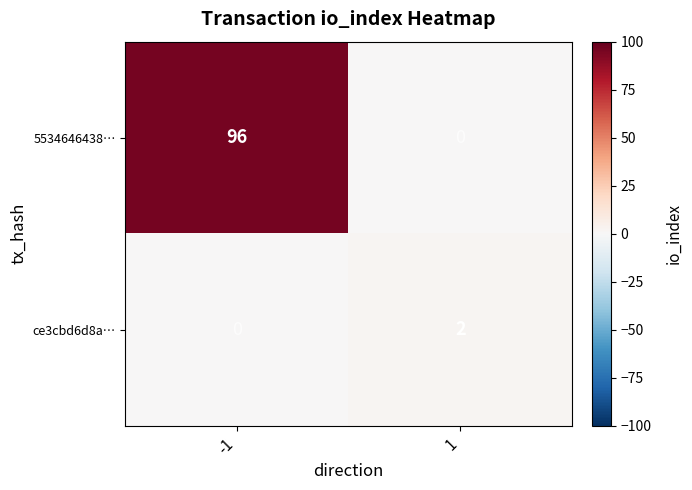

Rank the series by their average value, from highest to lowest.

5534646438…, ce3cbd6d8a…